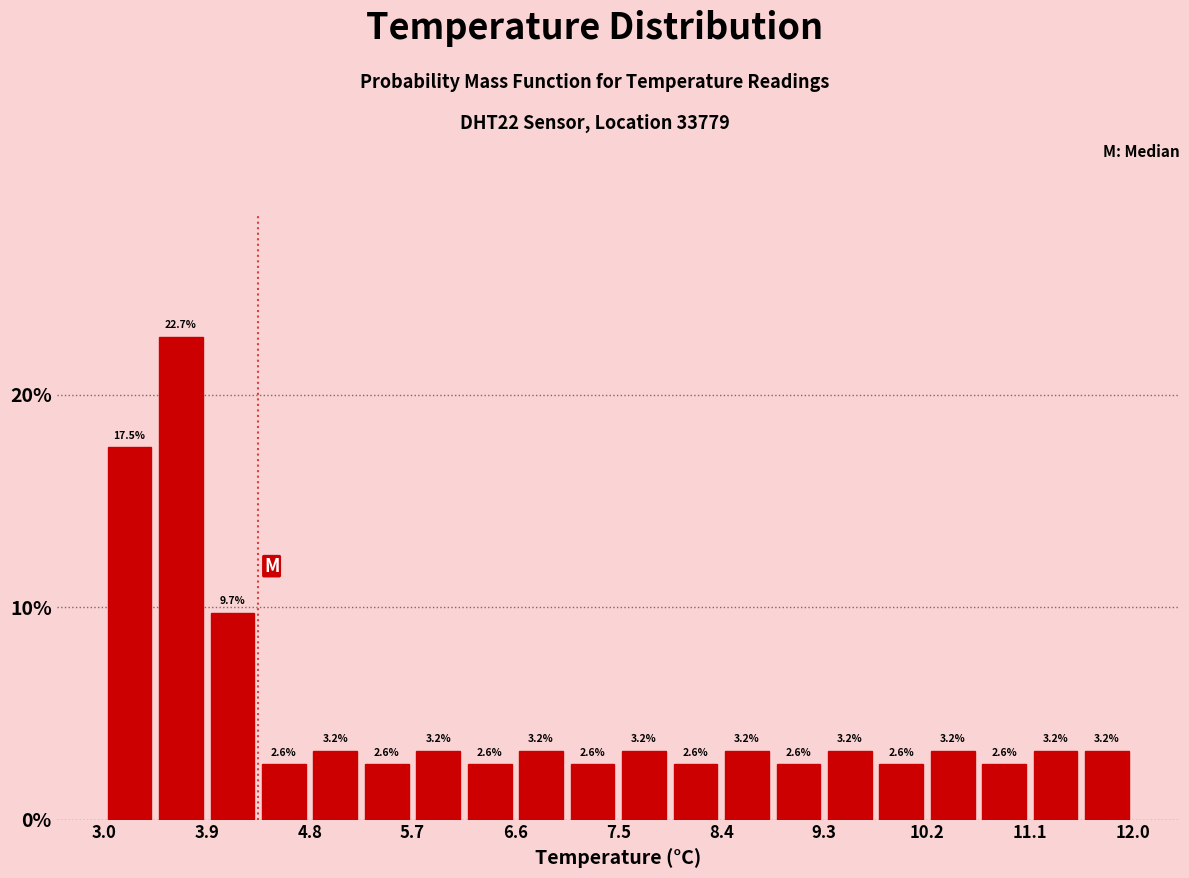

Reading left to right, transcribe this chart: for each bar, give the range it covers on the x-axis and its height. The bar edges are not printed on the chart, so give them approximately, as read against the axis.

3.00 to 3.45: 17.5
3.45 to 3.90: 22.7
3.90 to 4.35: 9.7
4.35 to 4.80: 2.6
4.80 to 5.25: 3.2
5.25 to 5.70: 2.6
5.70 to 6.15: 3.2
6.15 to 6.60: 2.6
6.60 to 7.05: 3.2
7.05 to 7.50: 2.6
7.50 to 7.95: 3.2
7.95 to 8.40: 2.6
8.40 to 8.85: 3.2
8.85 to 9.30: 2.6
9.30 to 9.75: 3.2
9.75 to 10.20: 2.6
10.20 to 10.65: 3.2
10.65 to 11.10: 2.6
11.10 to 11.55: 3.2
11.55 to 12.00: 3.2